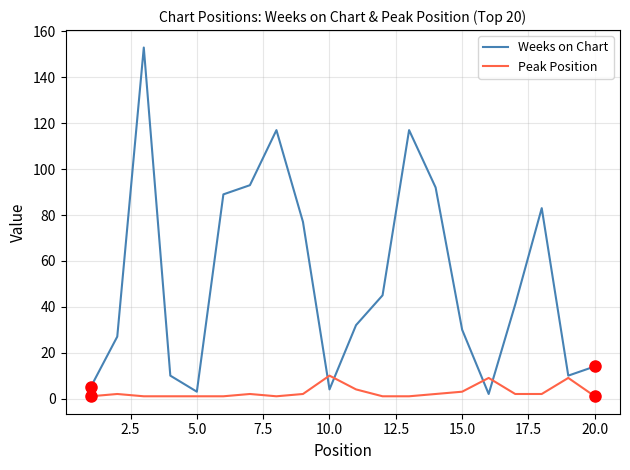

What are all the series names shown in the legend?

Weeks on Chart, Peak Position